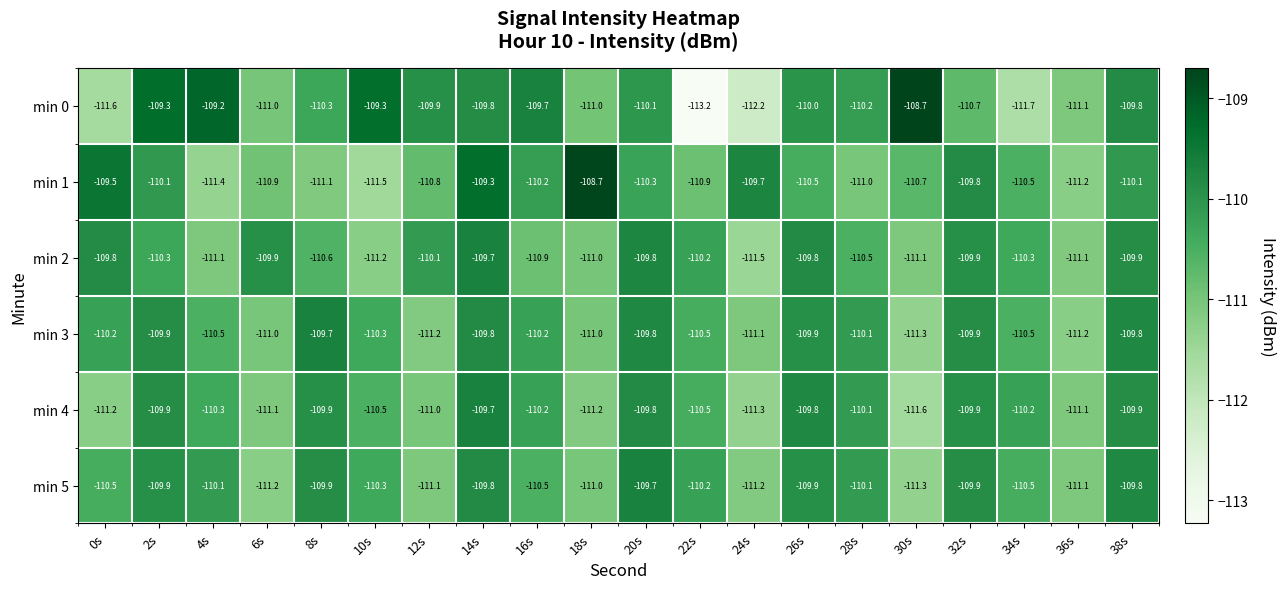

What is the difference between the second highest and second lowest values in the min 1 series?

2.1